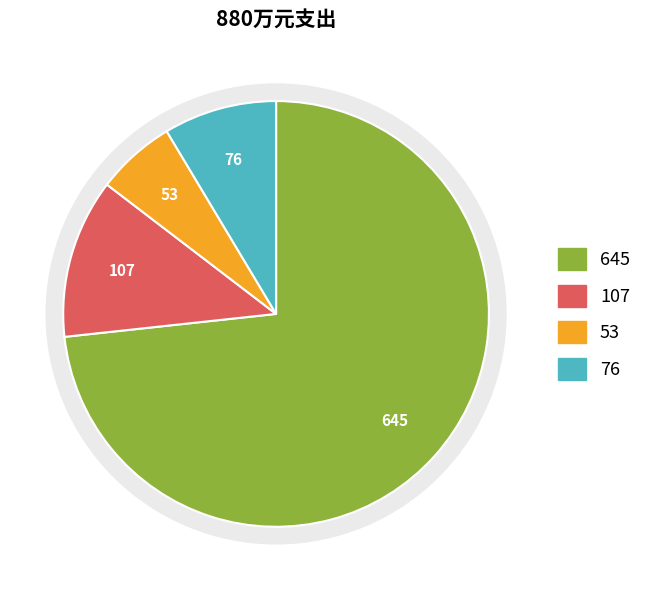

To the nearest percent, what is the difference between the largest and smallest slice percentages?

67%